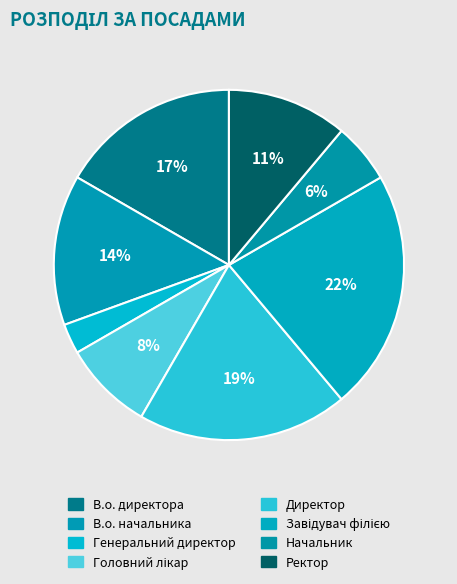

Count the number of slices in the pie.

8